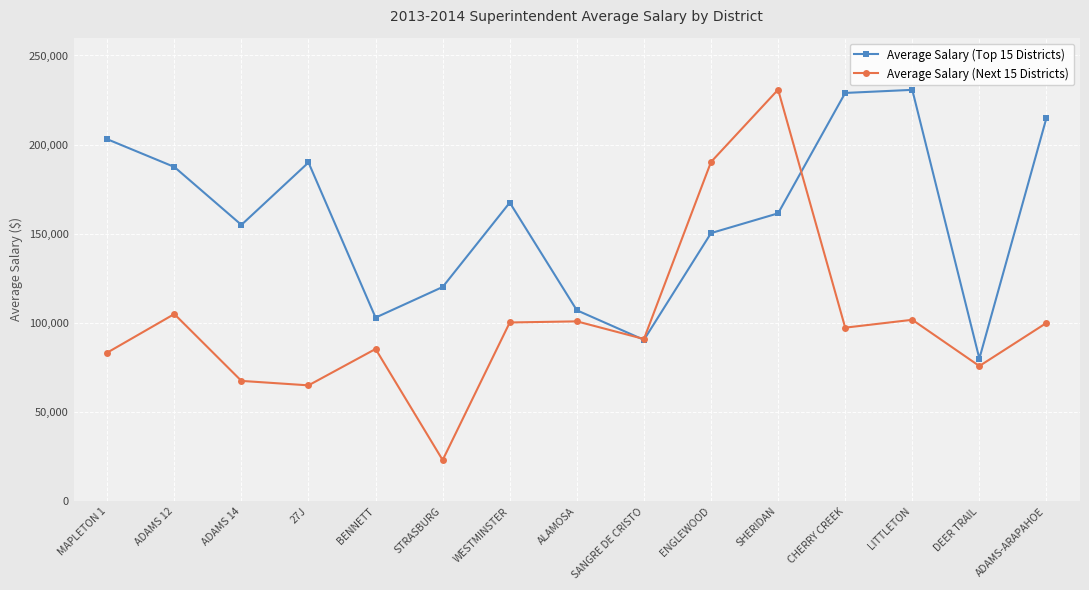

True or false: Average Salary (Next 15 Districts) has more than 0 points higher than both neighbors.

True